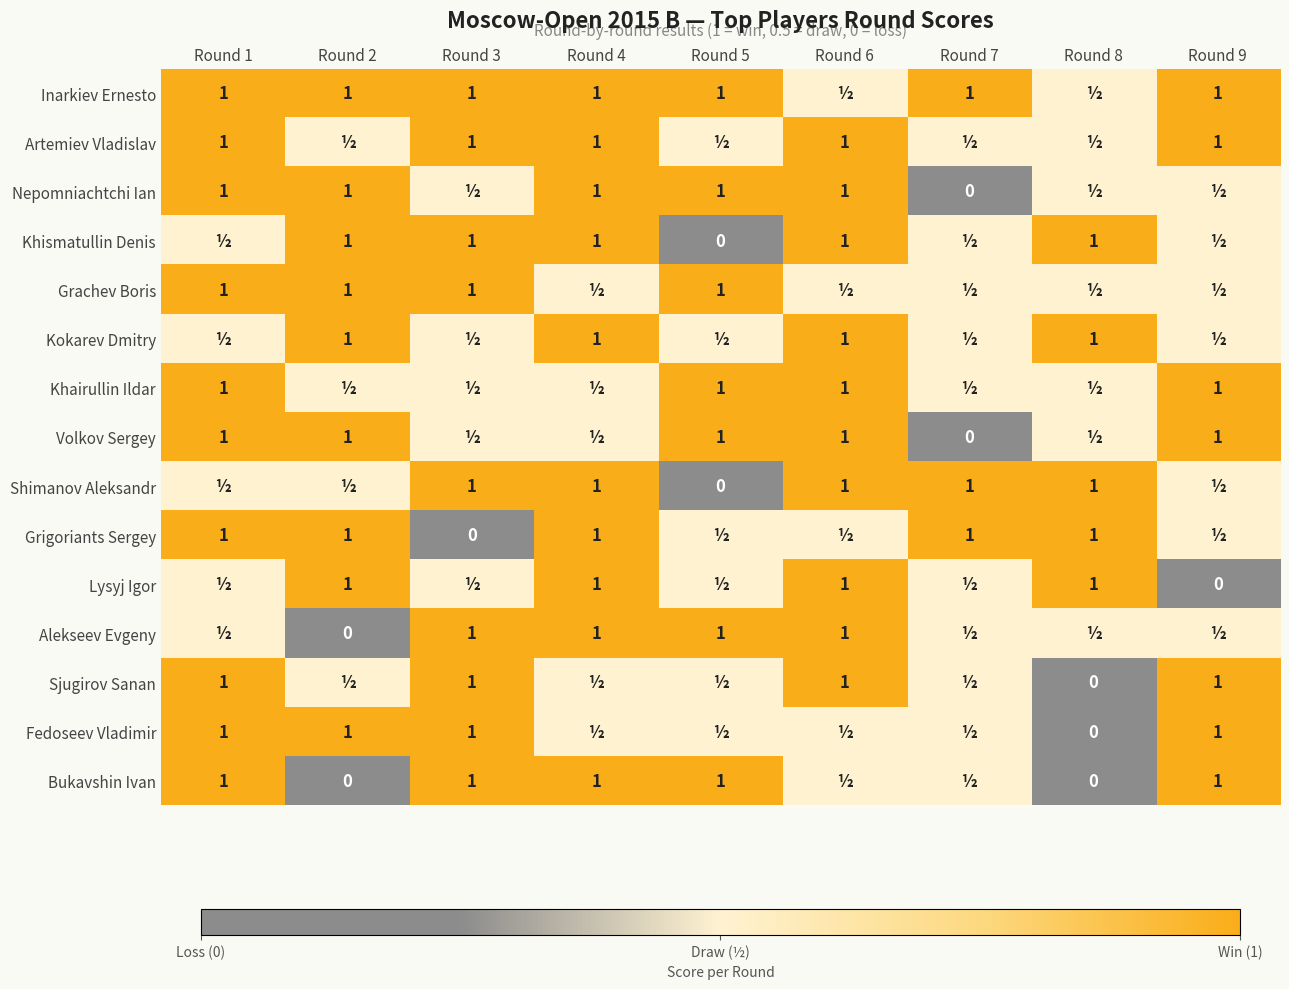

How many data points does each series have?

9